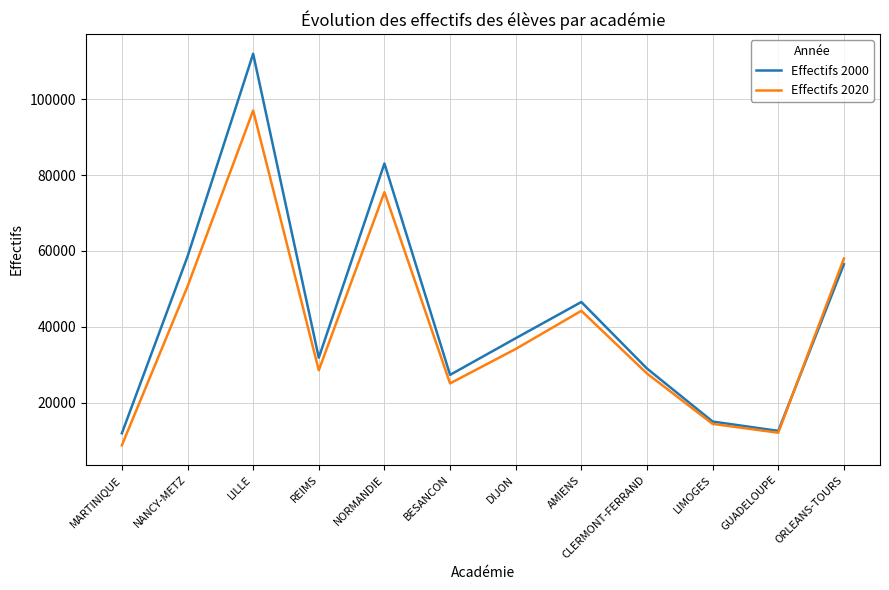

Which series changed the most between NANCY-METZ and GUADELOUPE?

Effectifs 2000